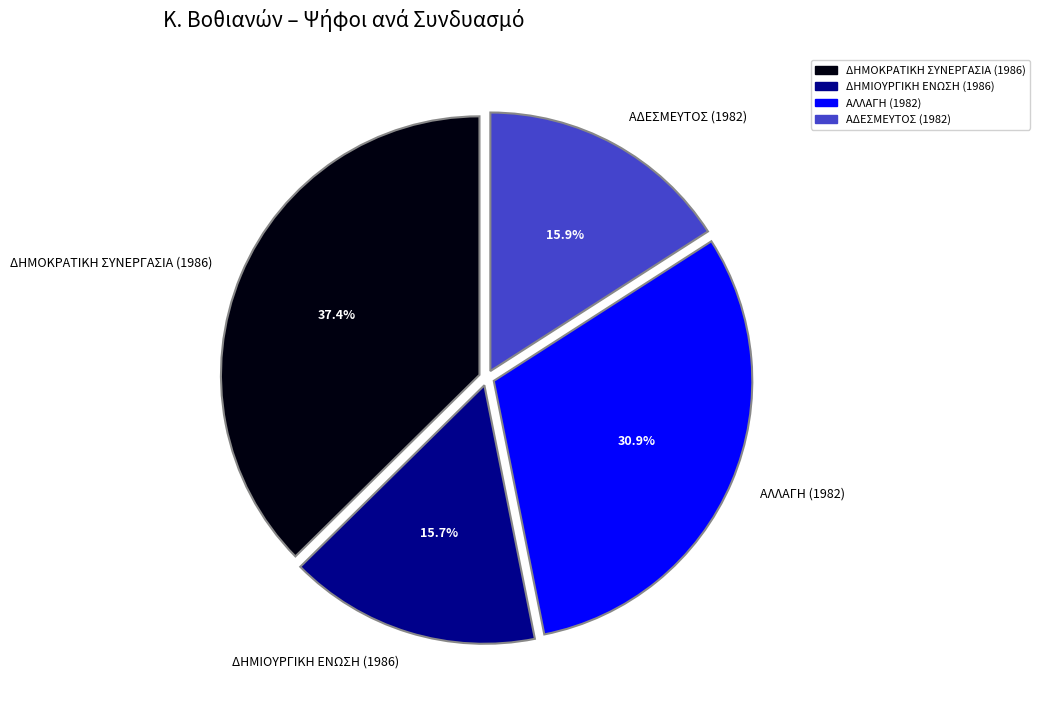

Which slice is the largest?

ΔΗΜΟΚΡΑΤΙΚΗ ΣΥΝΕΡΓΑΣΙΑ (1986)